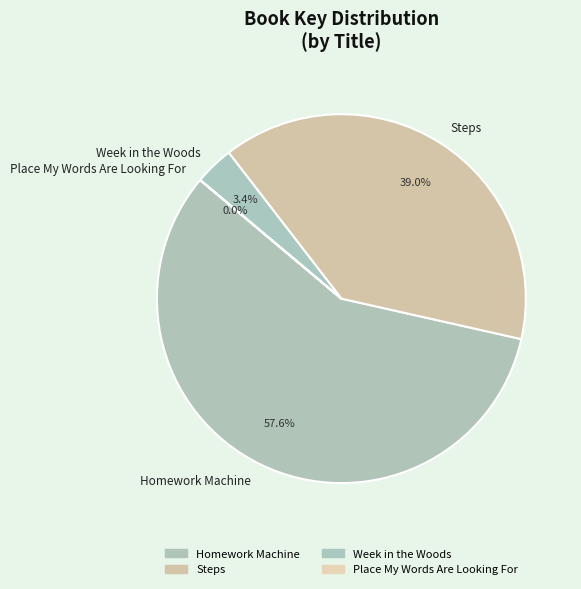

Is the sum of Week in the Woods and Homework Machine greater than half?

Yes